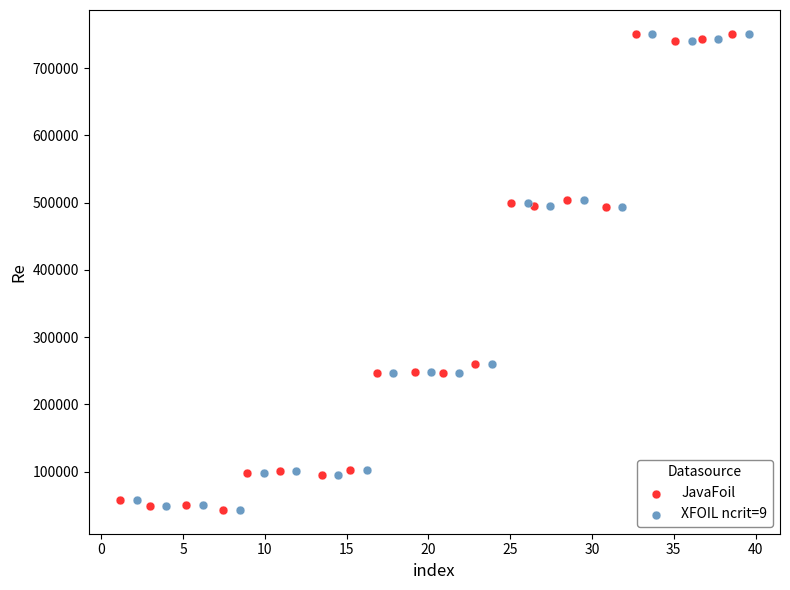

What are all the series names shown in the legend?

JavaFoil, XFOIL ncrit=9